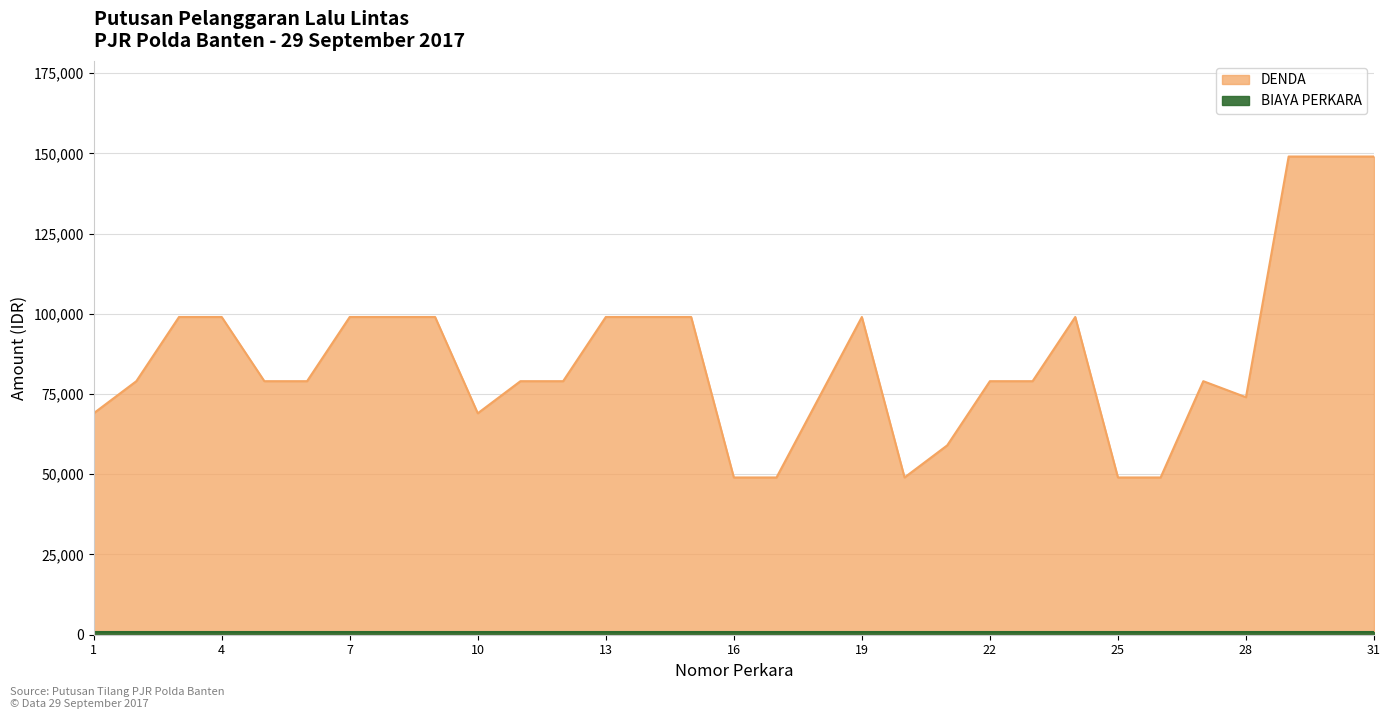

Read the value at 5, to the nearest 10.

79000